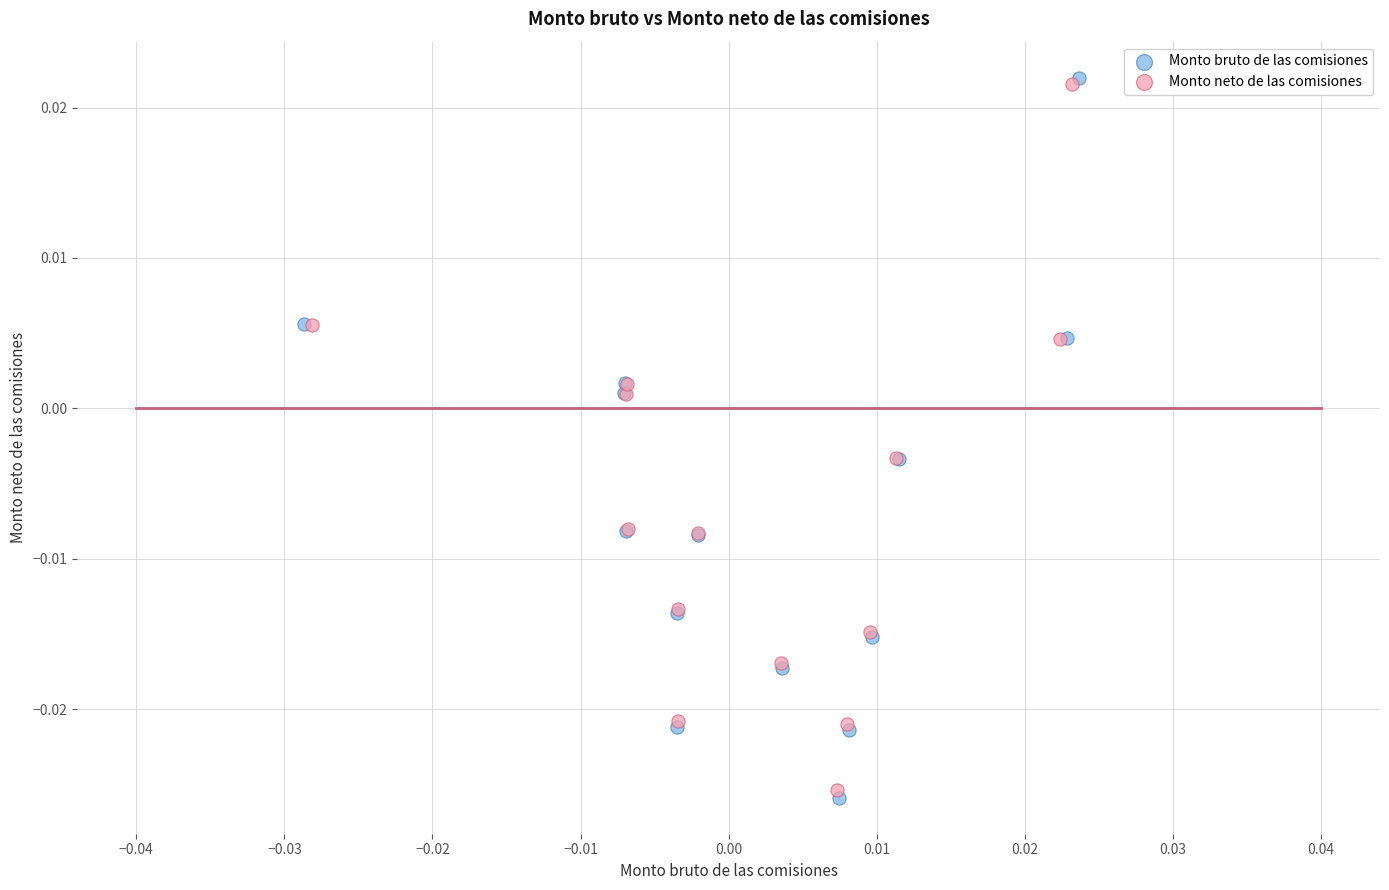

Which series contains the highest Y value?

Monto bruto de las comisiones